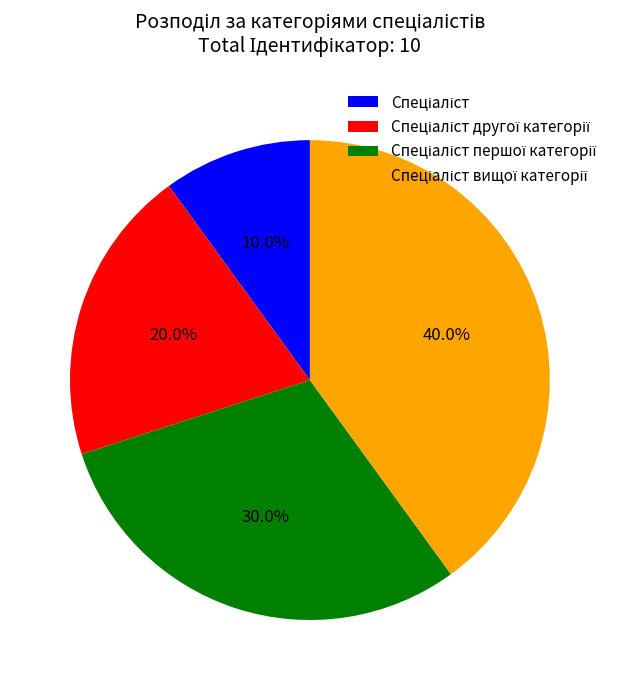

Is there a majority slice in this chart?

No